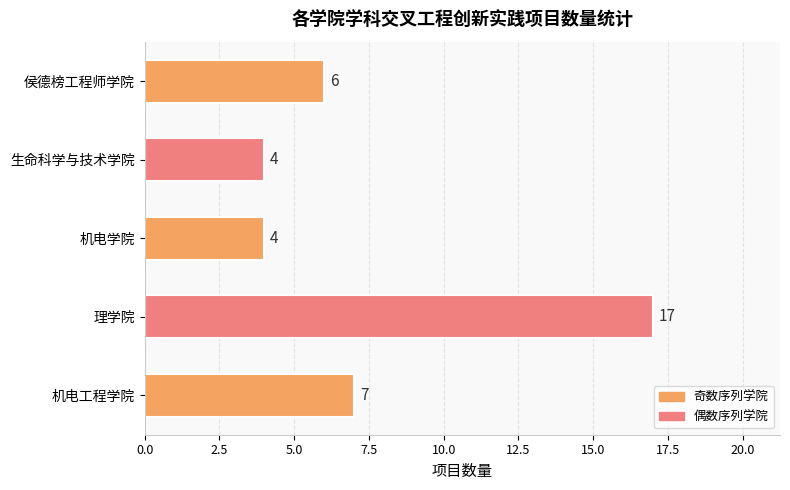

The chart shows a value of 4 at 生命科学与技术学院. True or false?

True